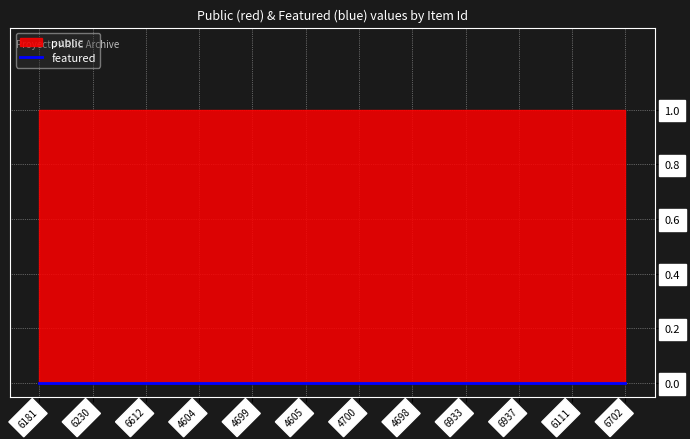

Which category has the lowest value in the public series?

6181